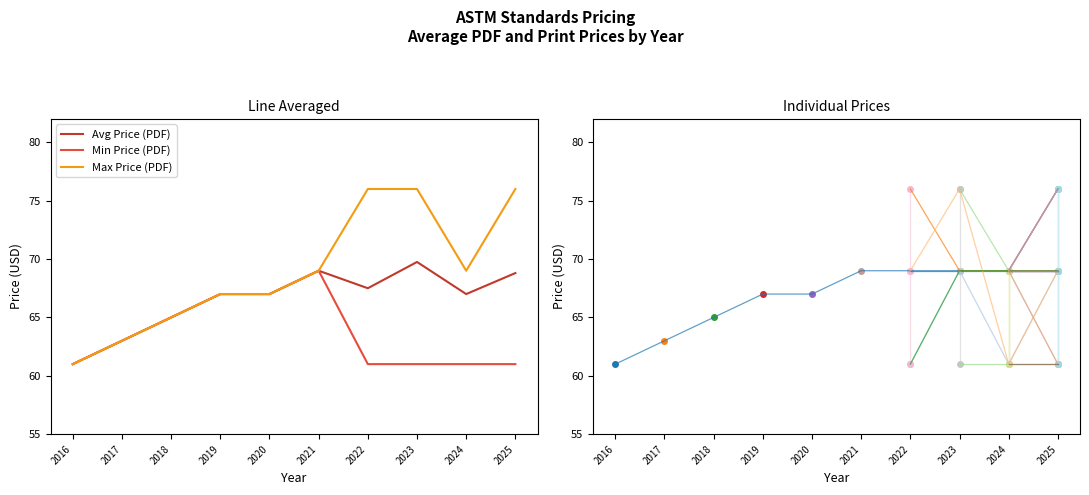

What is the lowest value of the Avg Price (PDF) series?

61.0